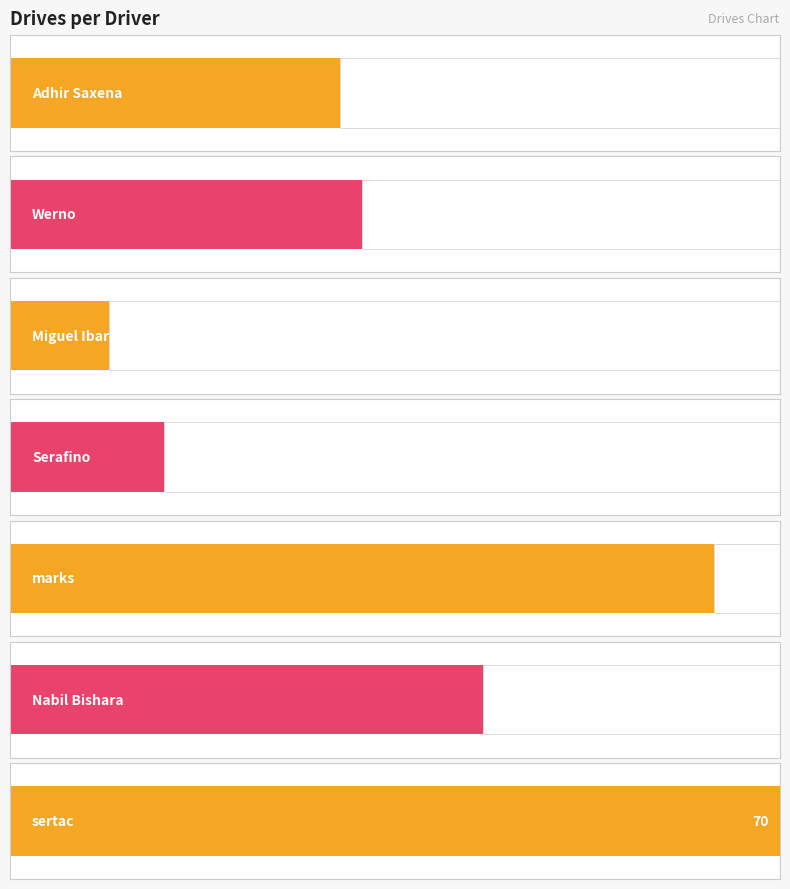

What is the approximate value at Serafino, to the nearest 10?

10